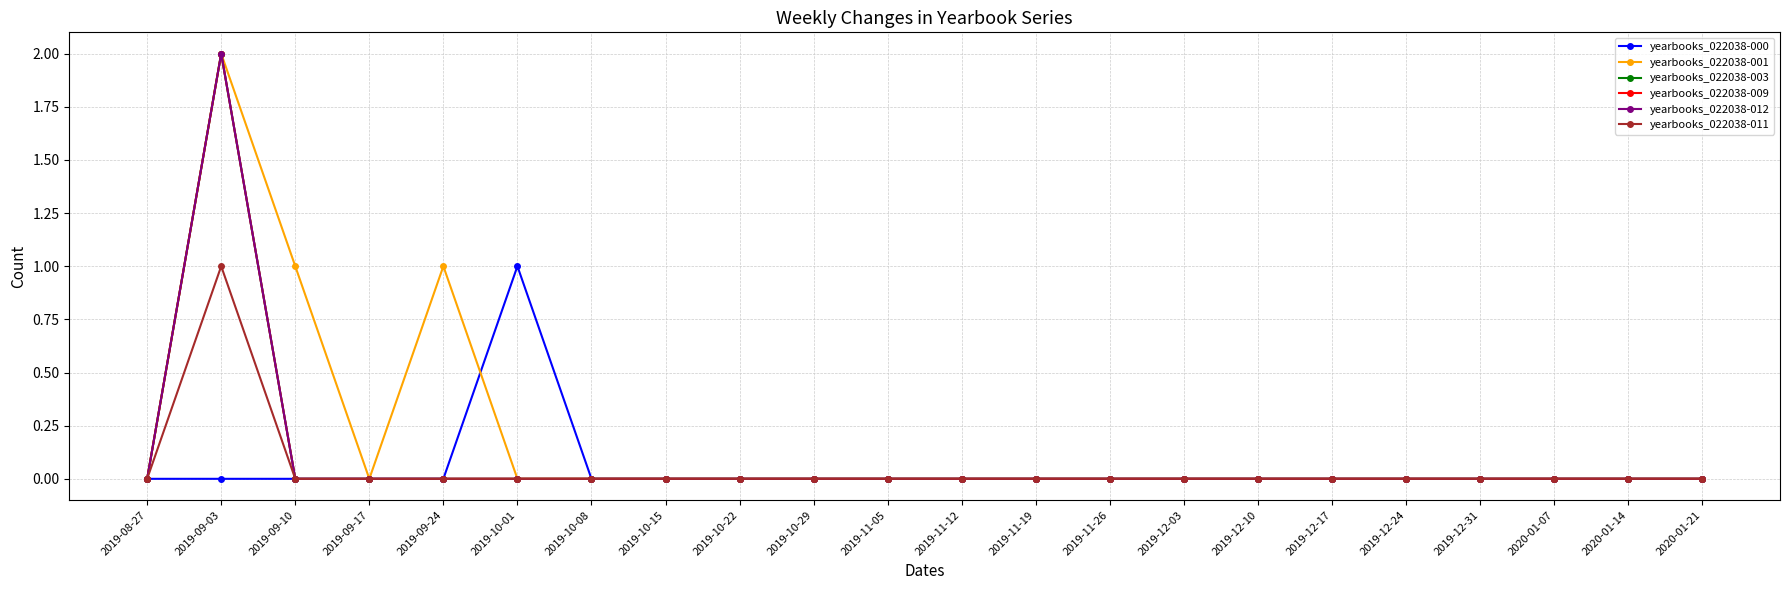

Rank the series by their maximum value, from highest to lowest.

yearbooks_022038-001, yearbooks_022038-003, yearbooks_022038-009, yearbooks_022038-012, yearbooks_022038-000, yearbooks_022038-011